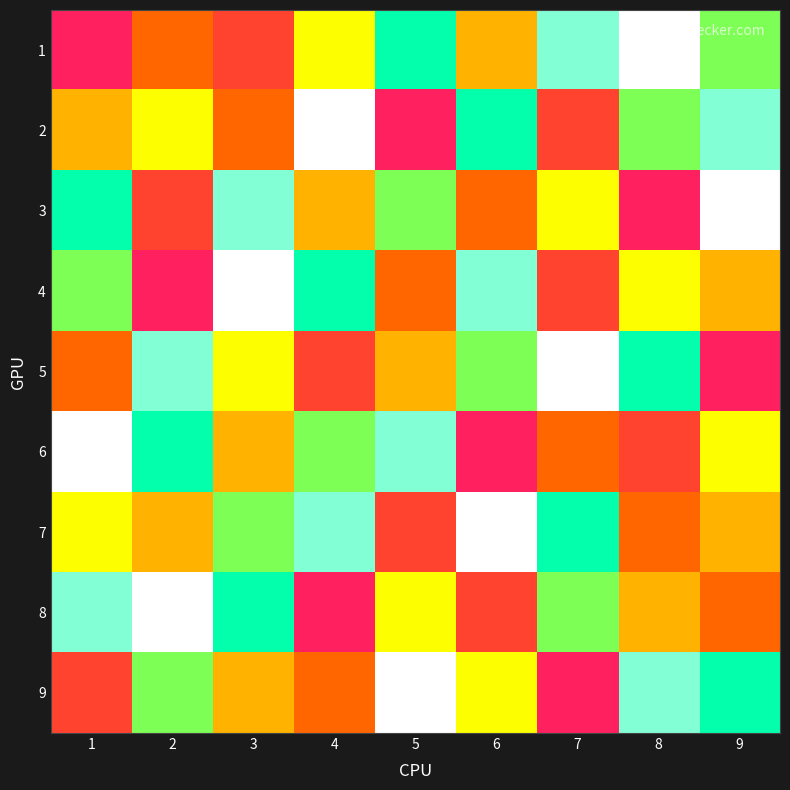

How many series are shown in this chart?

9